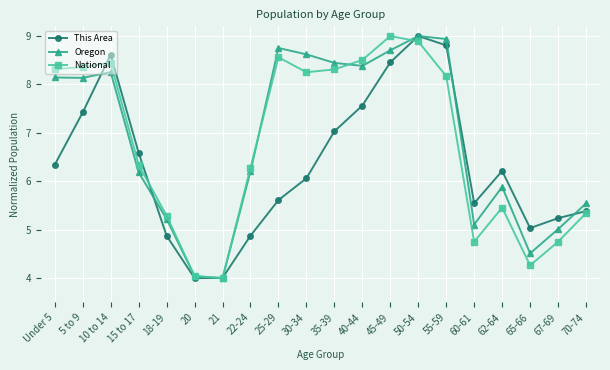

Which series changed the most between 15 to 17 and 55-59?

Oregon